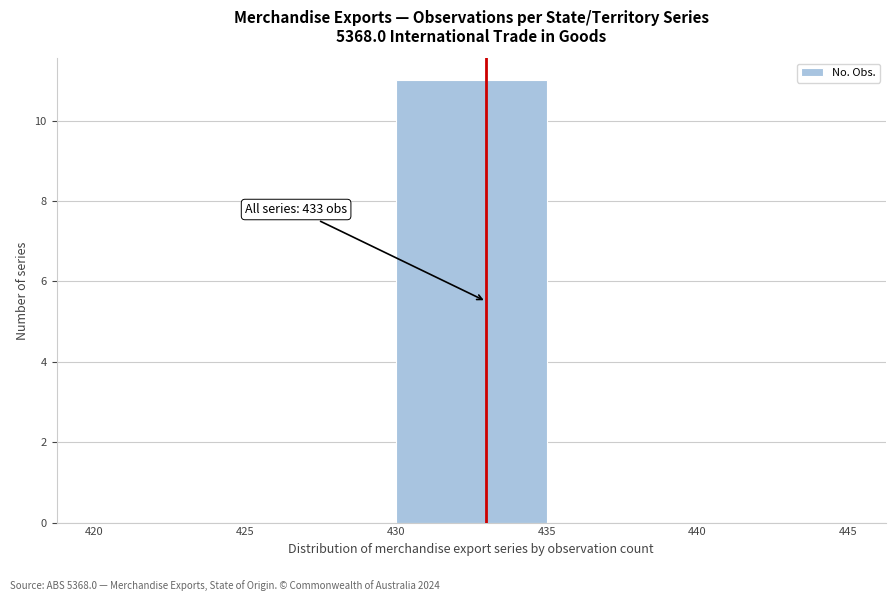

Over which range of the x-axis is the bar tallest?

430 to 435